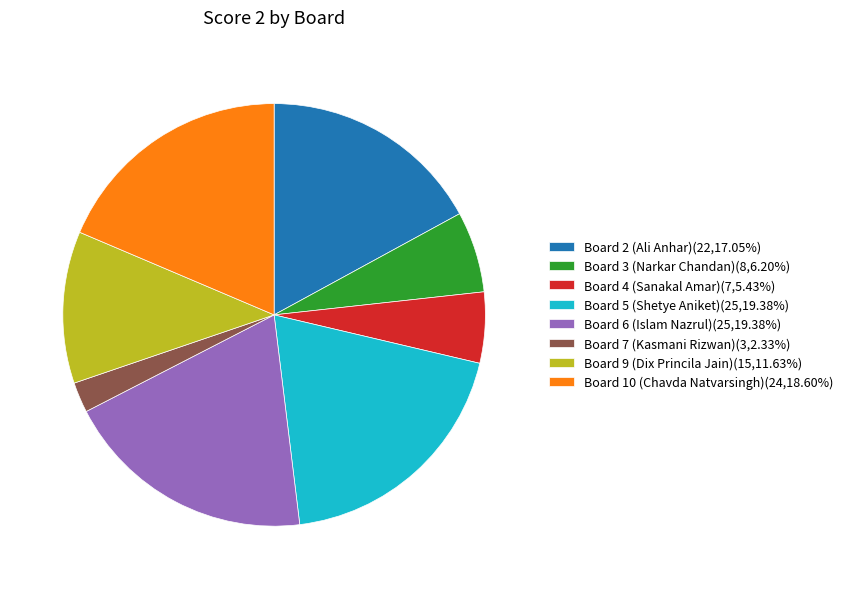

Approximately how many times larger is the value at Board 2 (Ali Anhar)(22,17.05%) compared to Board 6 (Islam Nazrul)(25,19.38%)?

0.9